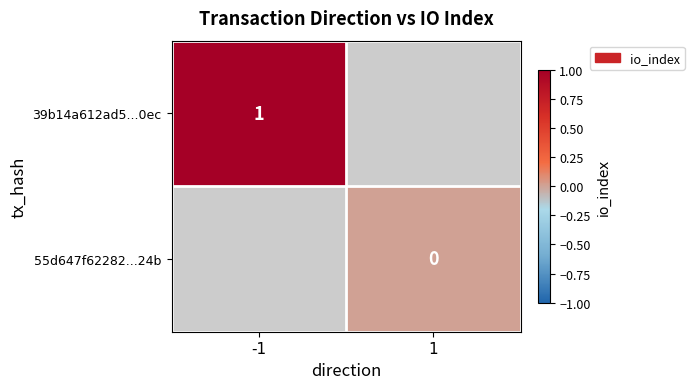

What value does the 39b14a612ad5...0ec series have at -1?

1.0